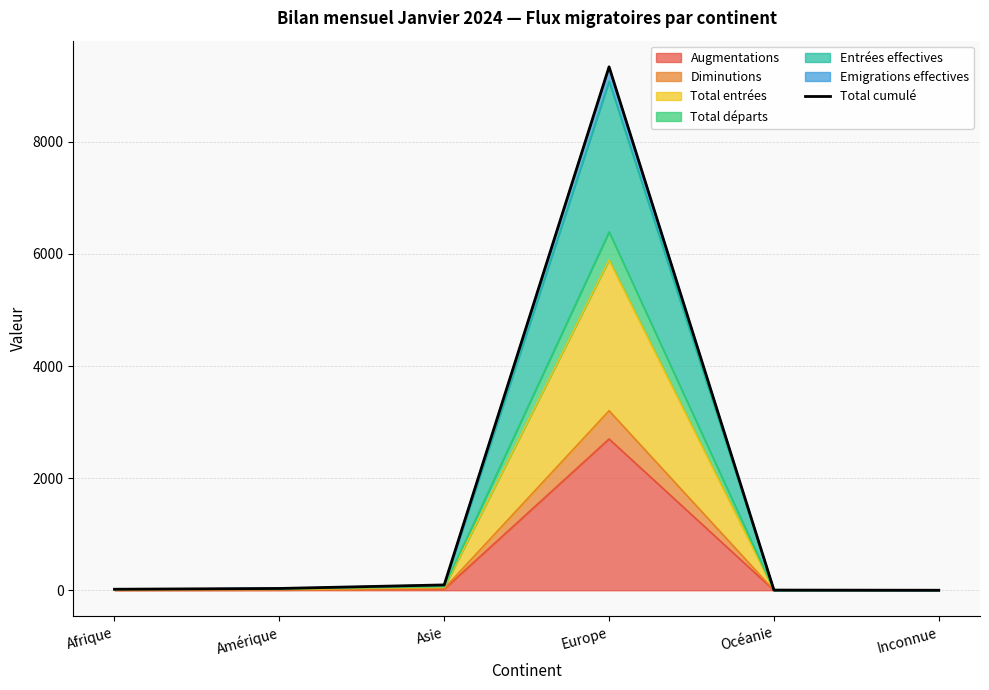

Rank the categories by value from lowest to highest.

Inconnue, Océanie, Afrique, Amérique, Asie, Europe